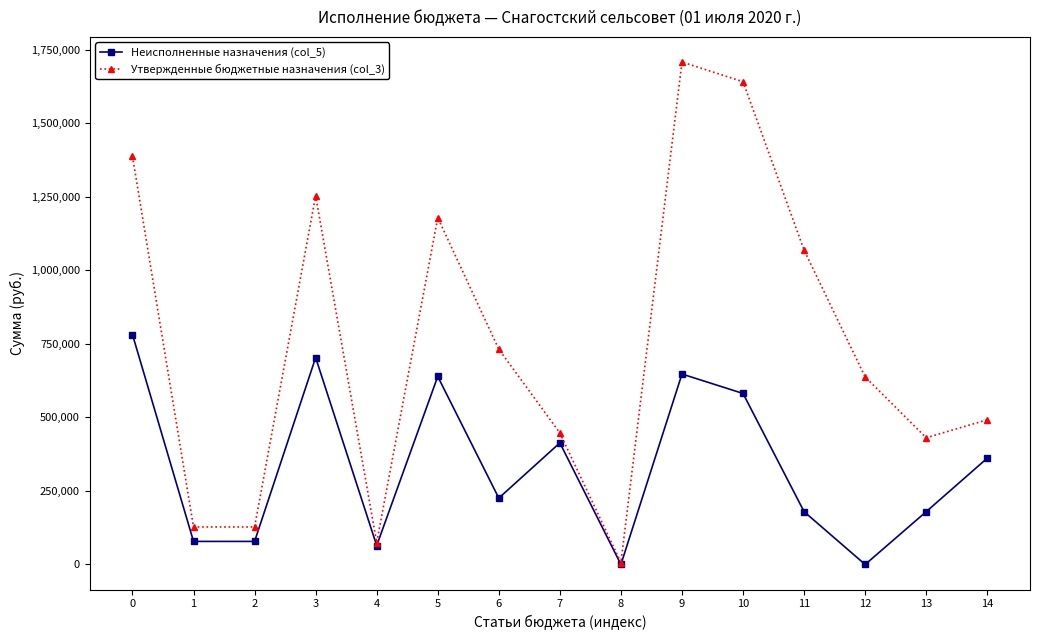

What is the total value across all series at 7?

860701.6